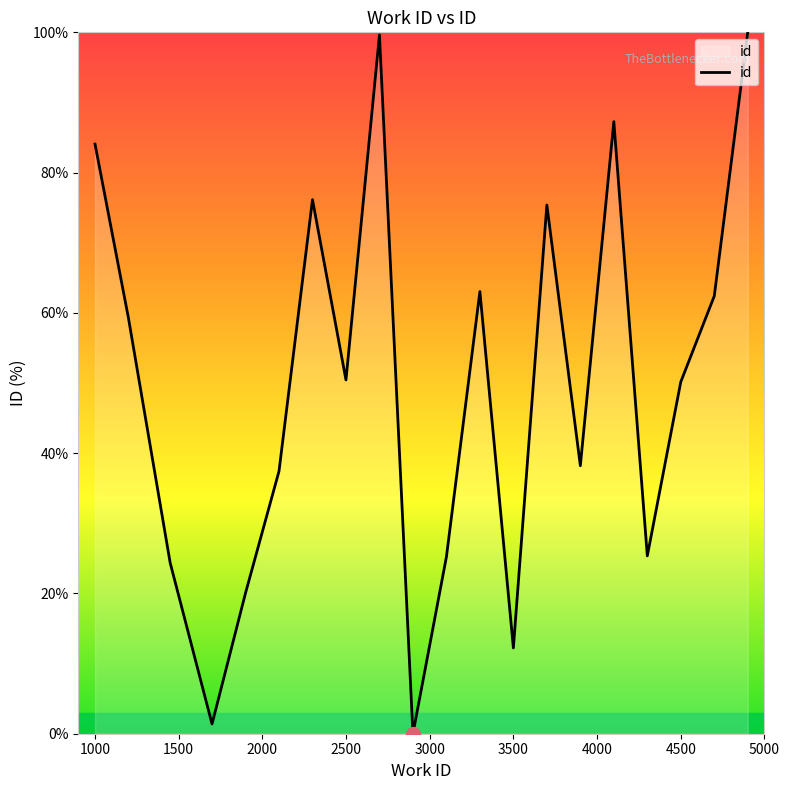

How many lines are shown in the chart?

1